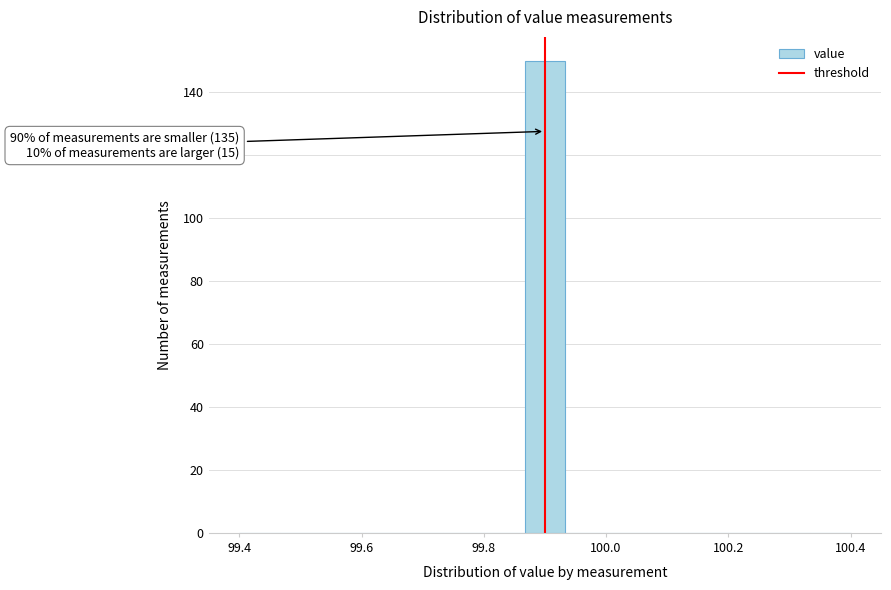

Around what value on the x-axis is the tallest bar? Give the approximate position of its centre, as read against the axis.

99.90